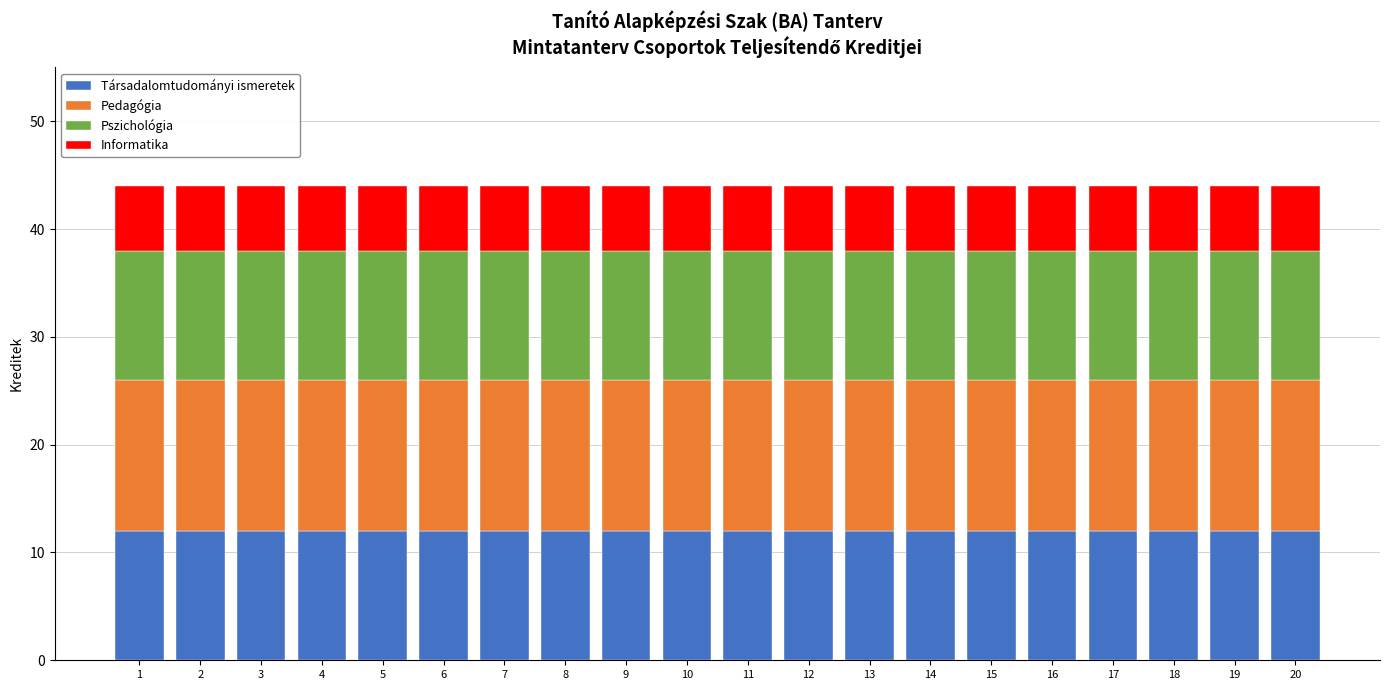

What is the sum of the Társadalomtudományi ismeretek values at 4 and 11?

24